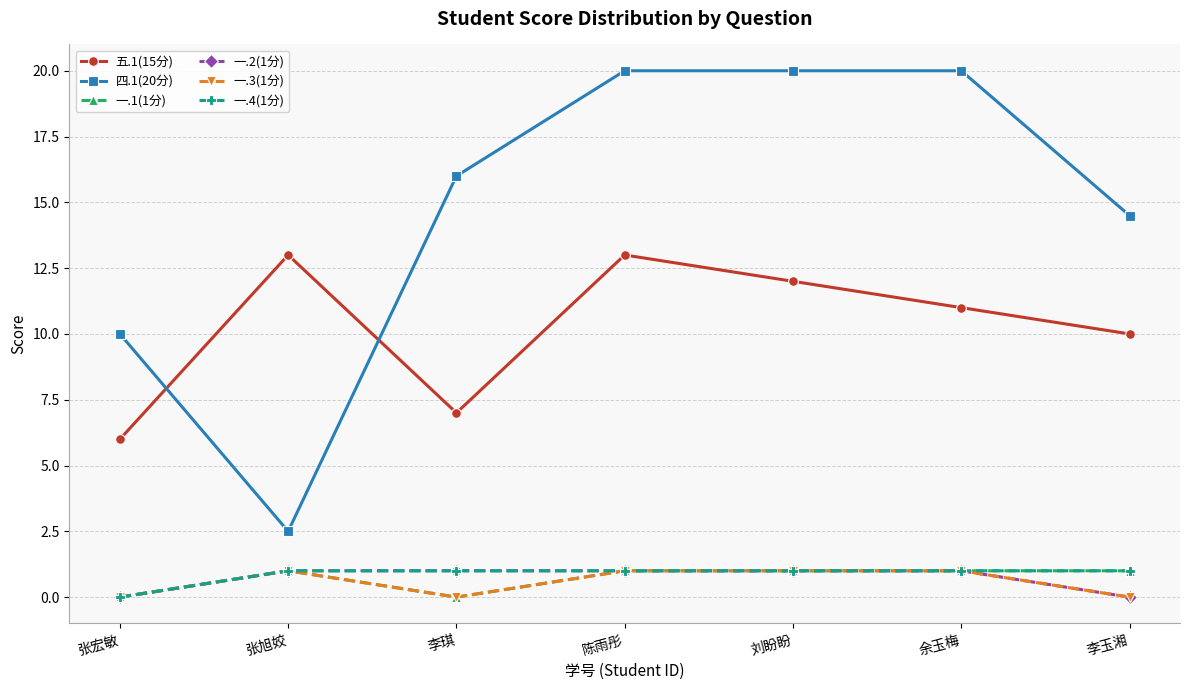

Between 张宏敏 and 李玉湘, which series saw the biggest shift?

四.1(20分)